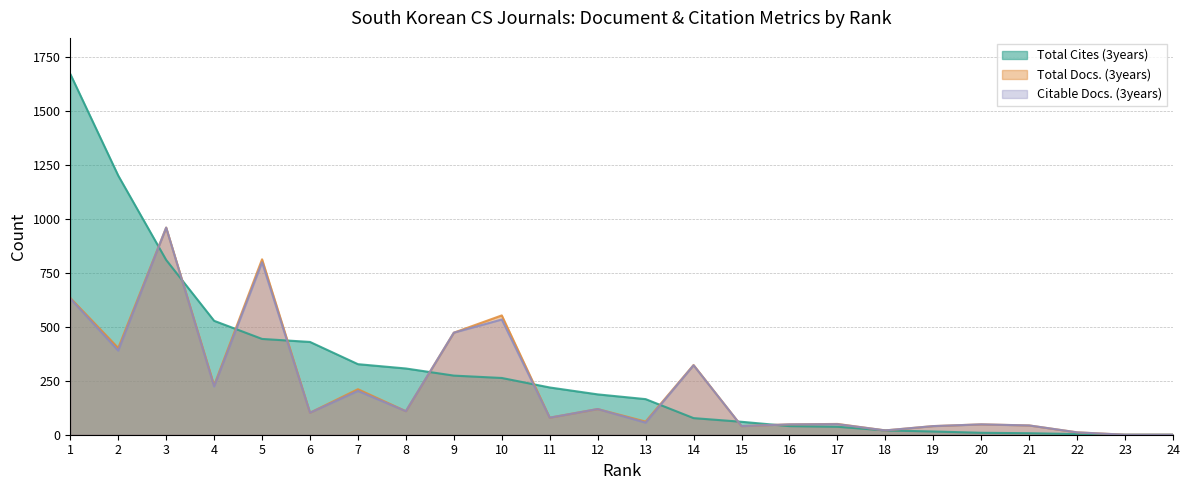

Reading left to right, list all the values displayed in this chart.

Total Cites (3years): 1672	1201	810	528	444	430	327	307	274	263	219	187	165	77	60	40	37	20	15	9	7	3	0	0
Total Docs. (3years): 634	402	960	229	813	102	211	109	473	553	79	119	61	323	40	48	50	20	40	48	43	11	0	0
Citable Docs. (3years): 631	390	960	224	799	102	203	109	473	534	79	119	56	322	40	48	49	20	40	48	43	11	0	0